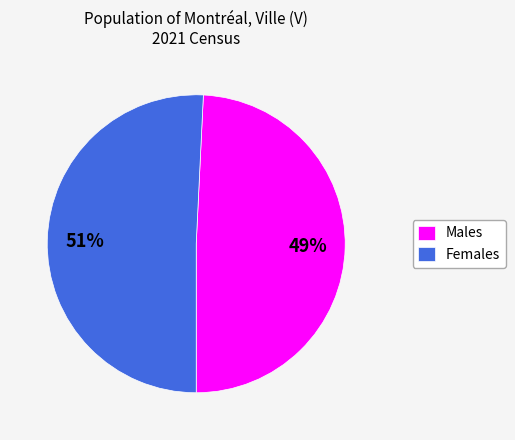

Approximately how many times larger is the value at Females compared to Males?

1.0